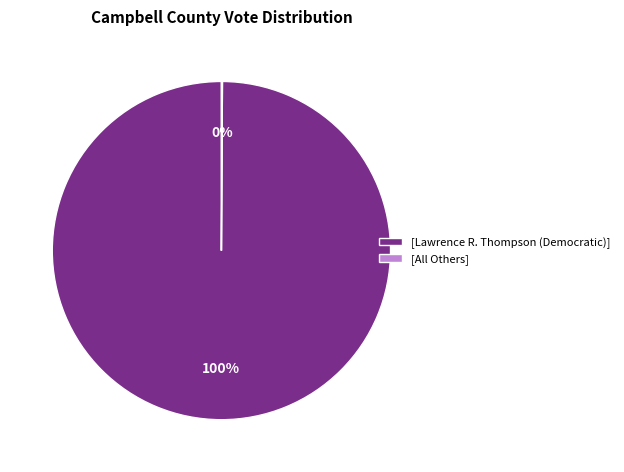

What is the largest slice in the pie chart?

[Lawrence R. Thompson (Democratic)]